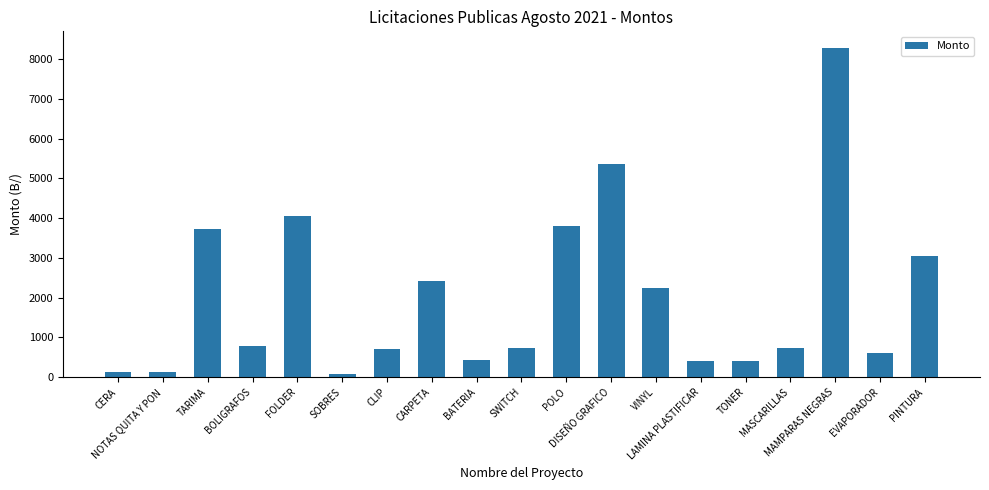

What is the average value?

2007.4